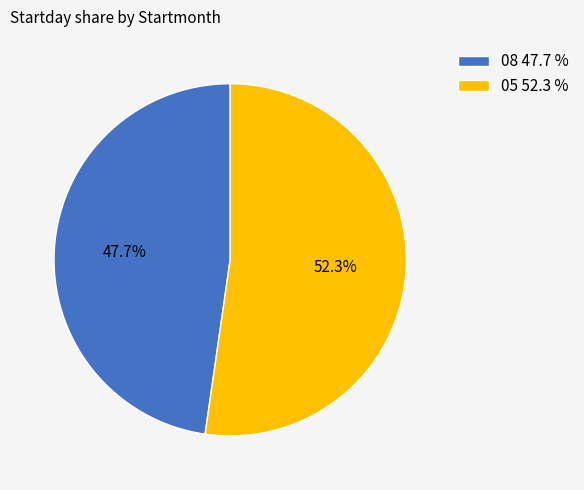

What is the total percentage of 05 and 08?

100.0%